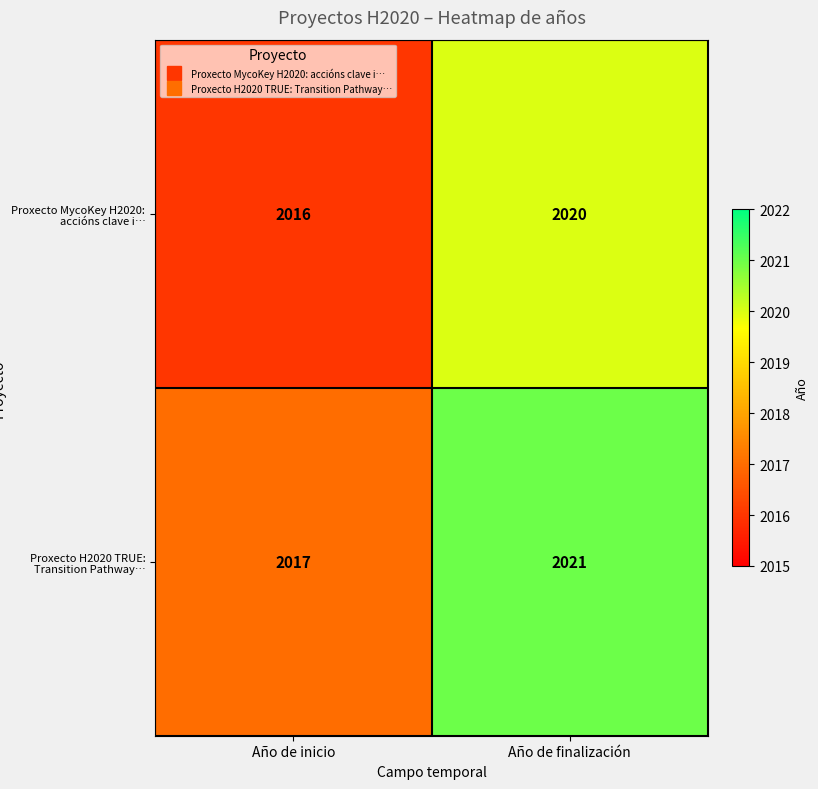

What is the total value across all series at Año de inicio?

4033